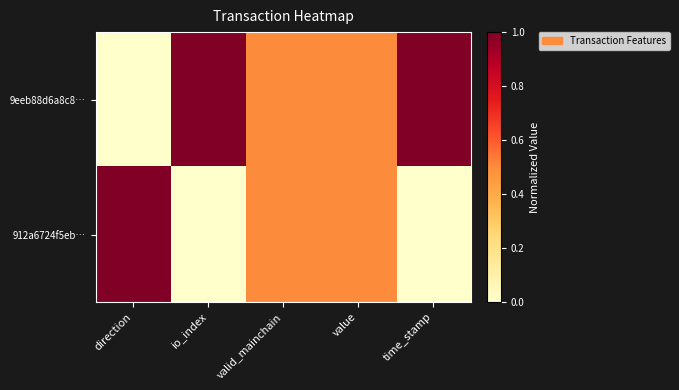

Which category has the lowest value across all series?

direction